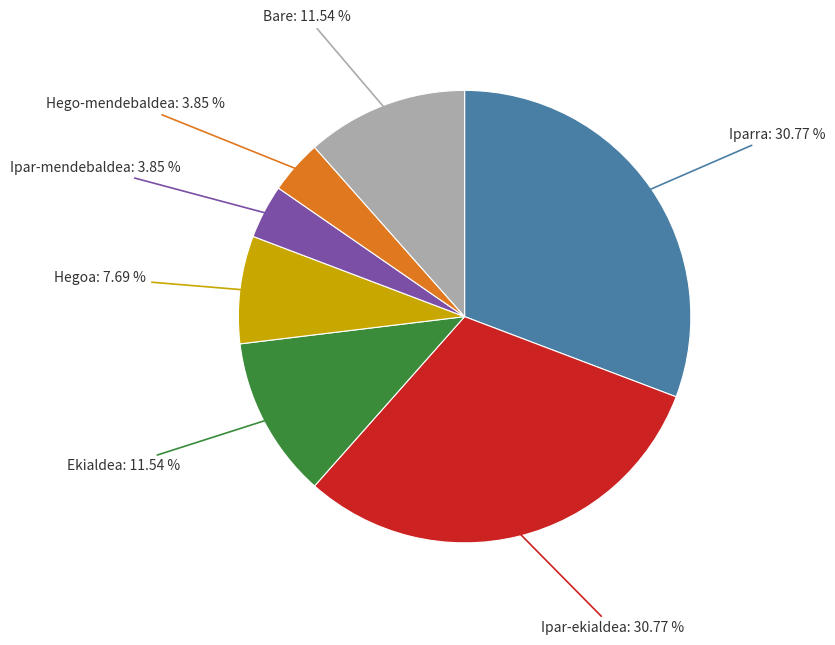

Is there any slice that represents more than half of the pie?

No